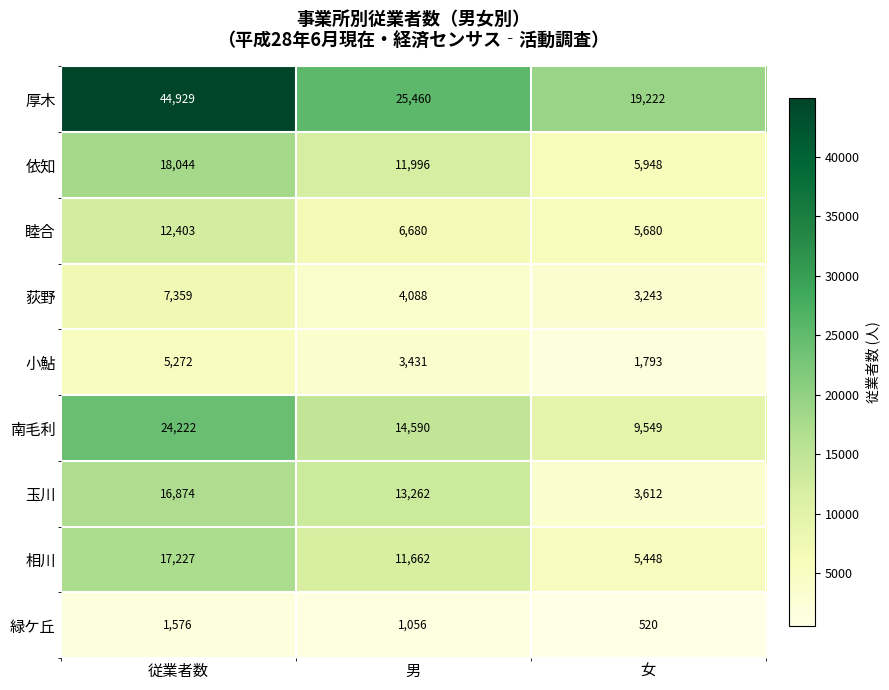

List the series in order of their peak value, lowest first.

緑ケ丘, 小鮎, 荻野, 睦合, 玉川, 相川, 依知, 南毛利, 厚木